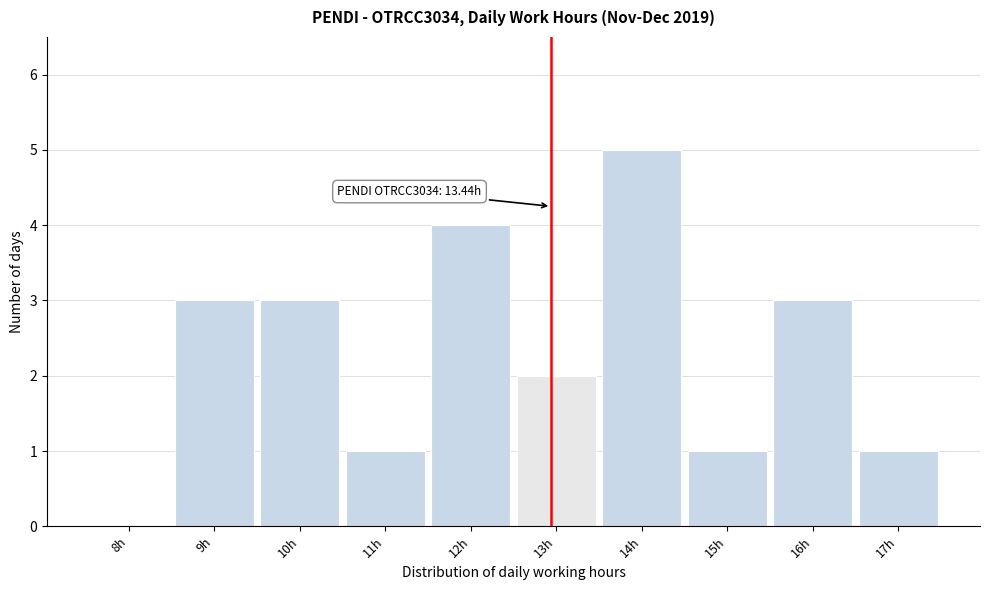

Reading right to left, what are all the values shown in this chart?

17h=1	16h=3	15h=1	14h=5	13h=2	12h=4	11h=1	10h=3	9h=3	8h=0